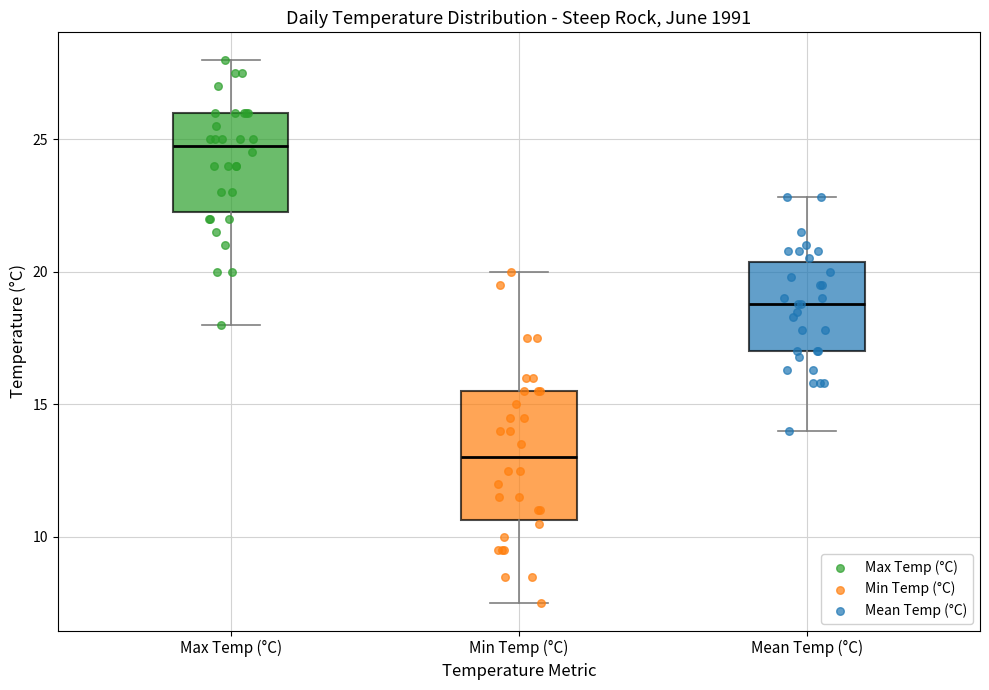

Where is the lower edge of the box for Min Temp (°C) on the y-axis? The values are not printed on the chart, so give them approximately, as read against the axis.

10.5